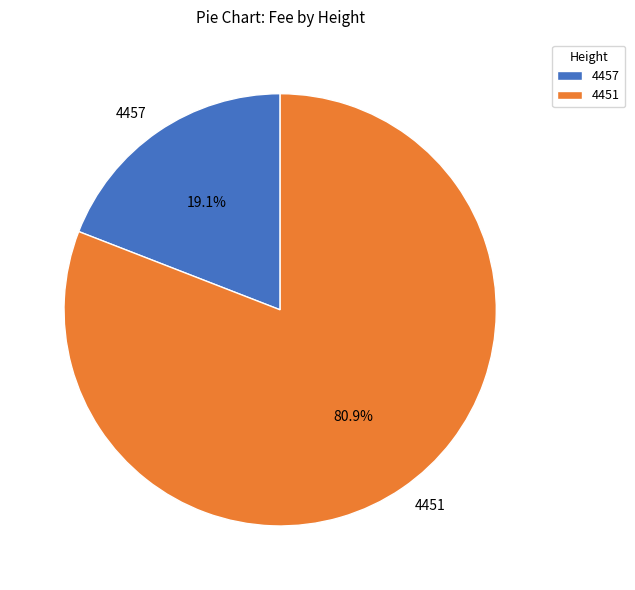

To the nearest percent, what is the difference between the 4457 and 4451 slice percentages?

62%